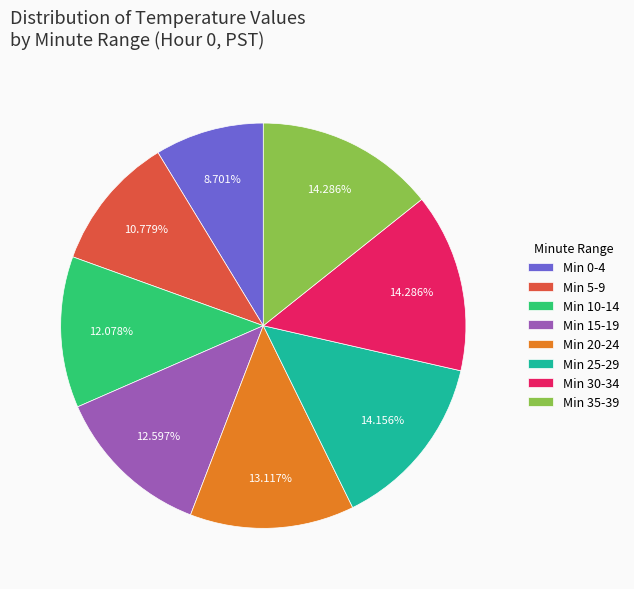

Which category has the smallest portion of the pie?

Min 0-4